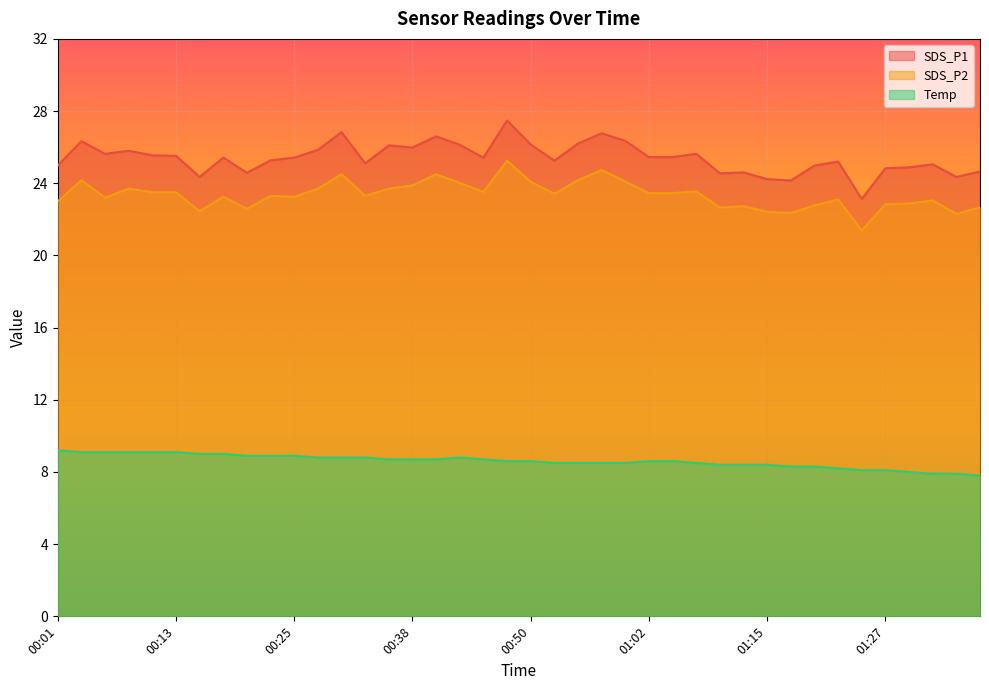

What are all the series names shown in the legend?

SDS_P1, SDS_P2, Temp